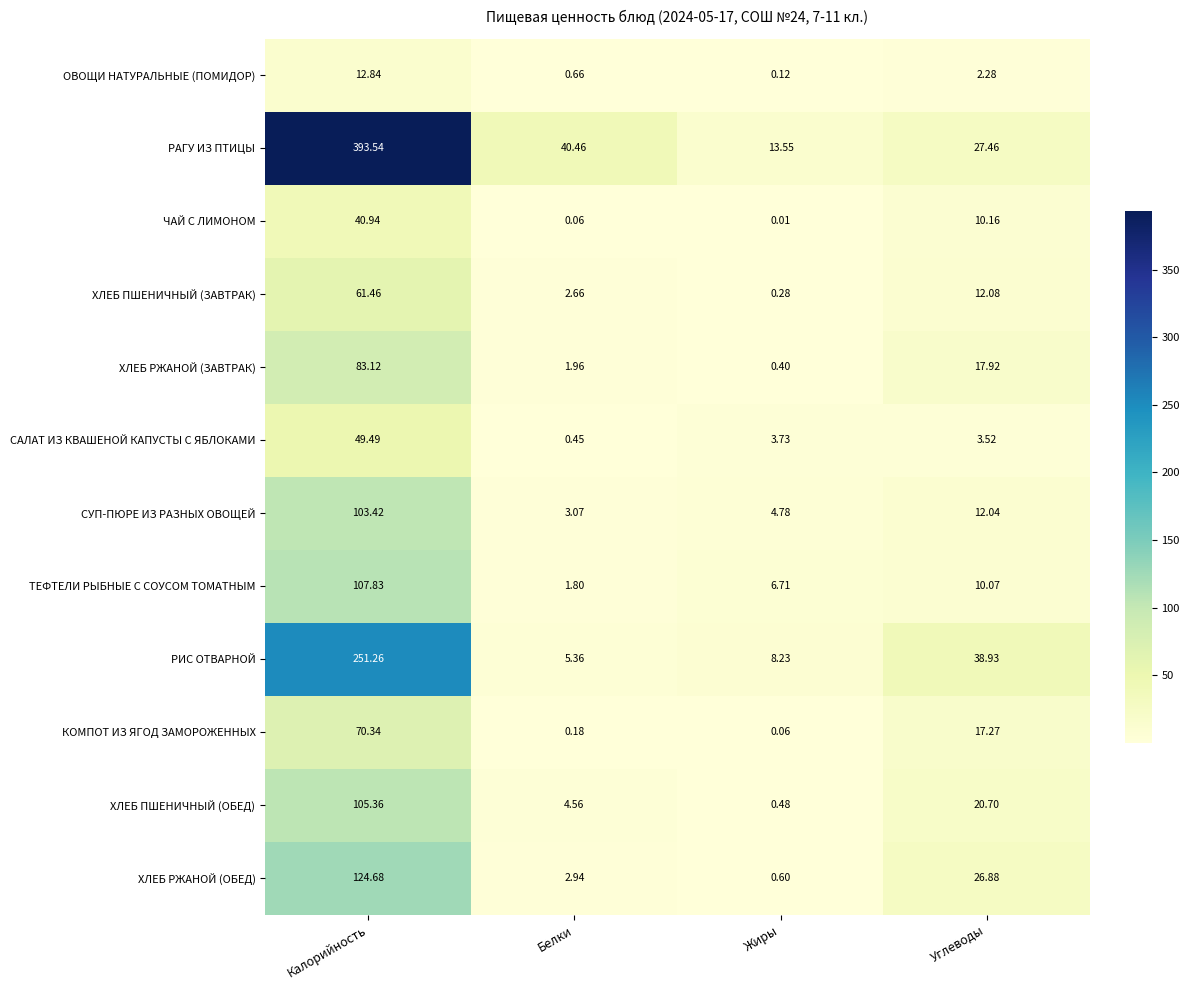

Rank the series at Белки from lowest to highest value.

ЧАЙ С ЛИМОНОМ, КОМПОТ ИЗ ЯГОД ЗАМОРОЖЕННЫХ, САЛАТ ИЗ КВАШЕНОЙ КАПУСТЫ С ЯБЛОКАМИ, ОВОЩИ НАТУРАЛЬНЫЕ (ПОМИДОР), ТЕФТЕЛИ РЫБНЫЕ С СОУСОМ ТОМАТНЫМ, ХЛЕБ РЖАНОЙ (ЗАВТРАК), ХЛЕБ ПШЕНИЧНЫЙ (ЗАВТРАК), ХЛЕБ РЖАНОЙ (ОБЕД), СУП-ПЮРЕ ИЗ РАЗНЫХ ОВОЩЕЙ, ХЛЕБ ПШЕНИЧНЫЙ (ОБЕД), РИС ОТВАРНОЙ, РАГУ ИЗ ПТИЦЫ